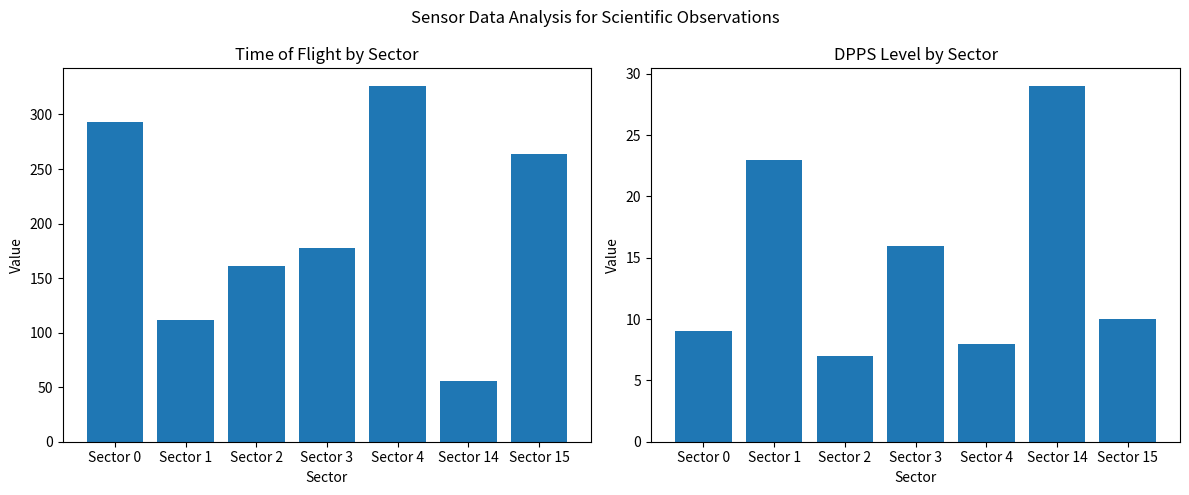

How many groups of bars are there?

7